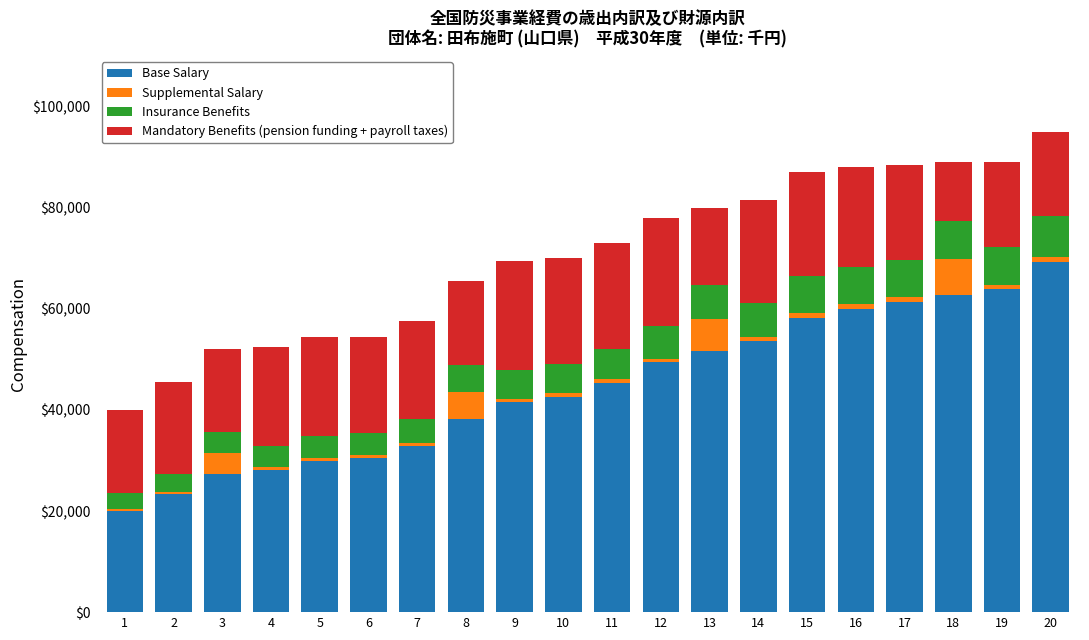

What is the average value of the Base Salary series?

44504